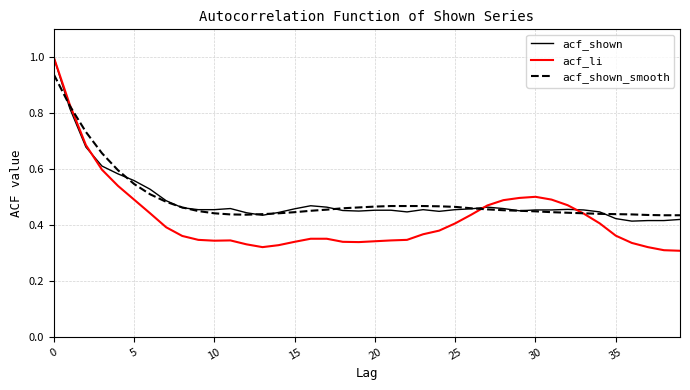

What is the highest value of the acf_li series?

1.0